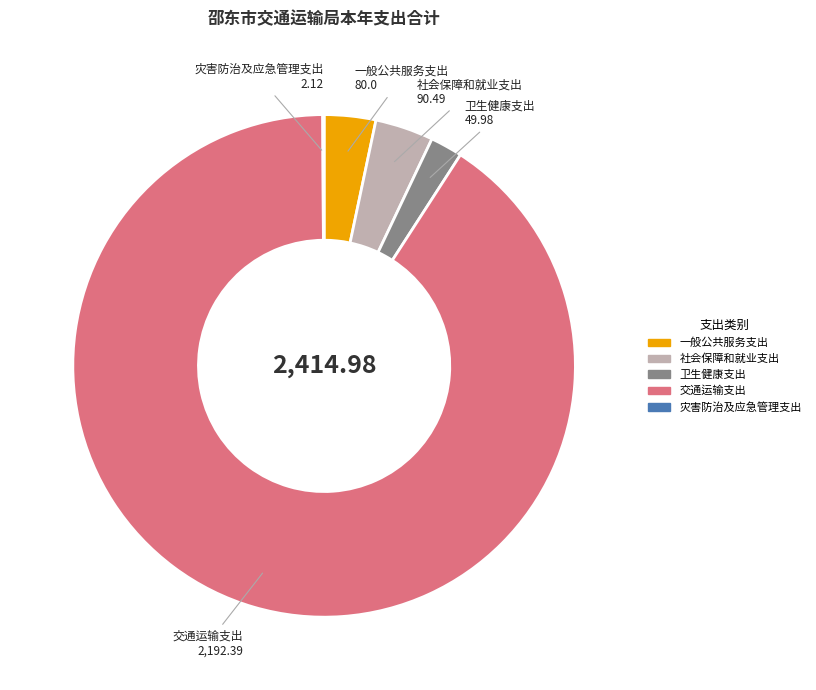

Is the sum of 一般公共服务支出 and 卫生健康支出 greater than half?

No